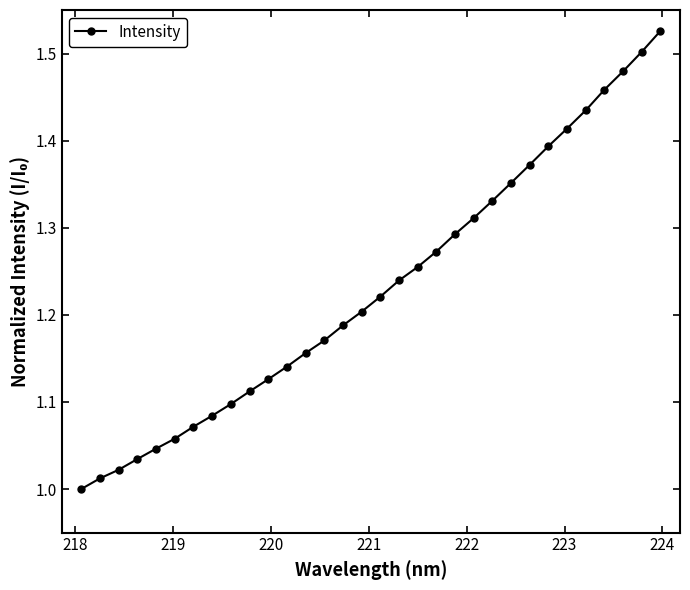

True or false: the data has more than 1 interior local peaks.

False